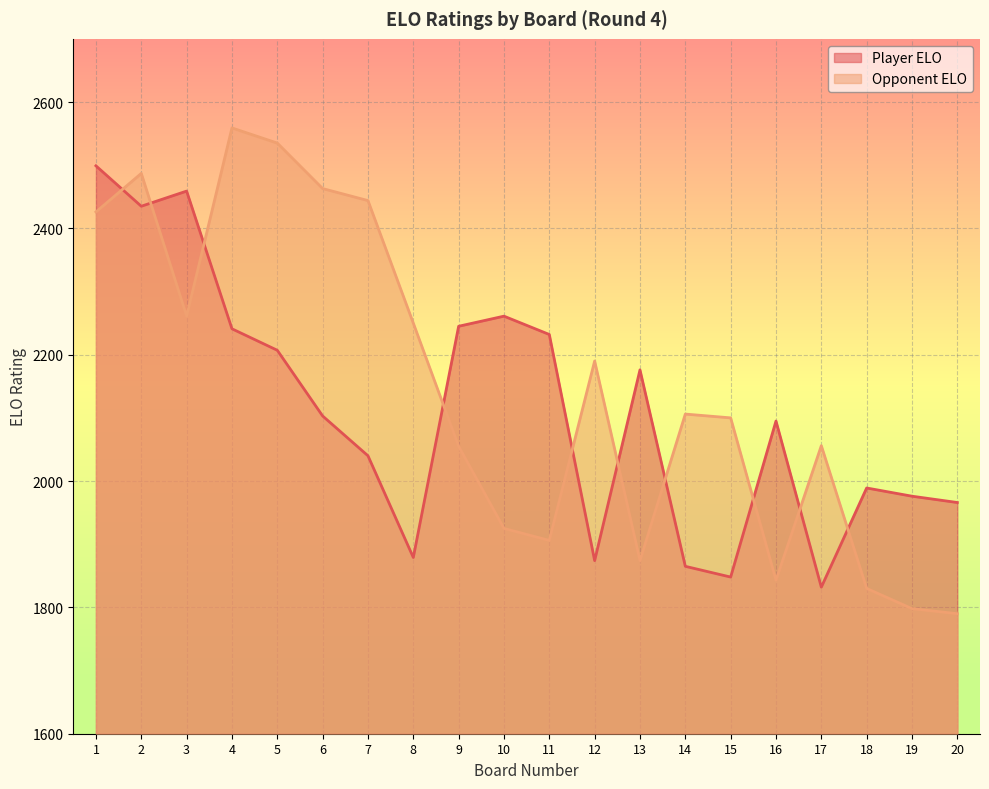

How many values in the Player ELO series are below 2103?

10